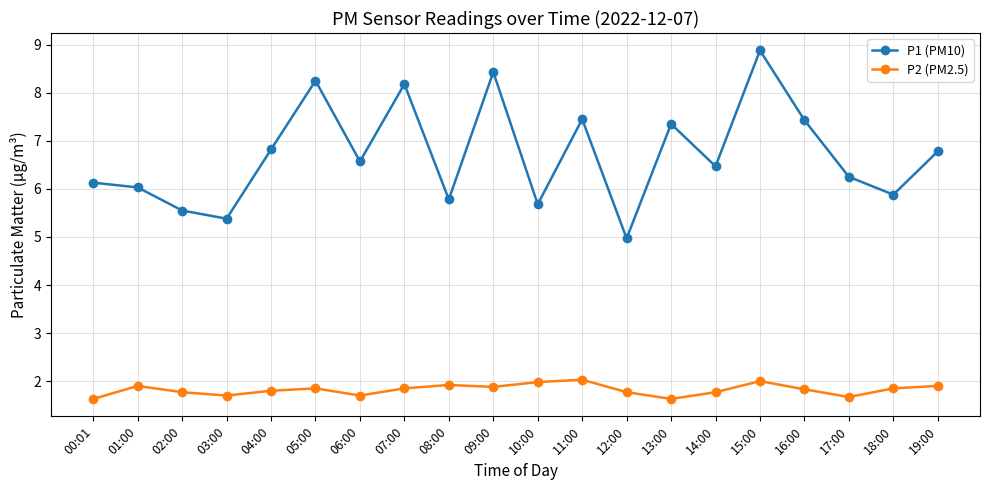

List the series in order of their overall mean, lowest first.

P2 (PM2.5), P1 (PM10)